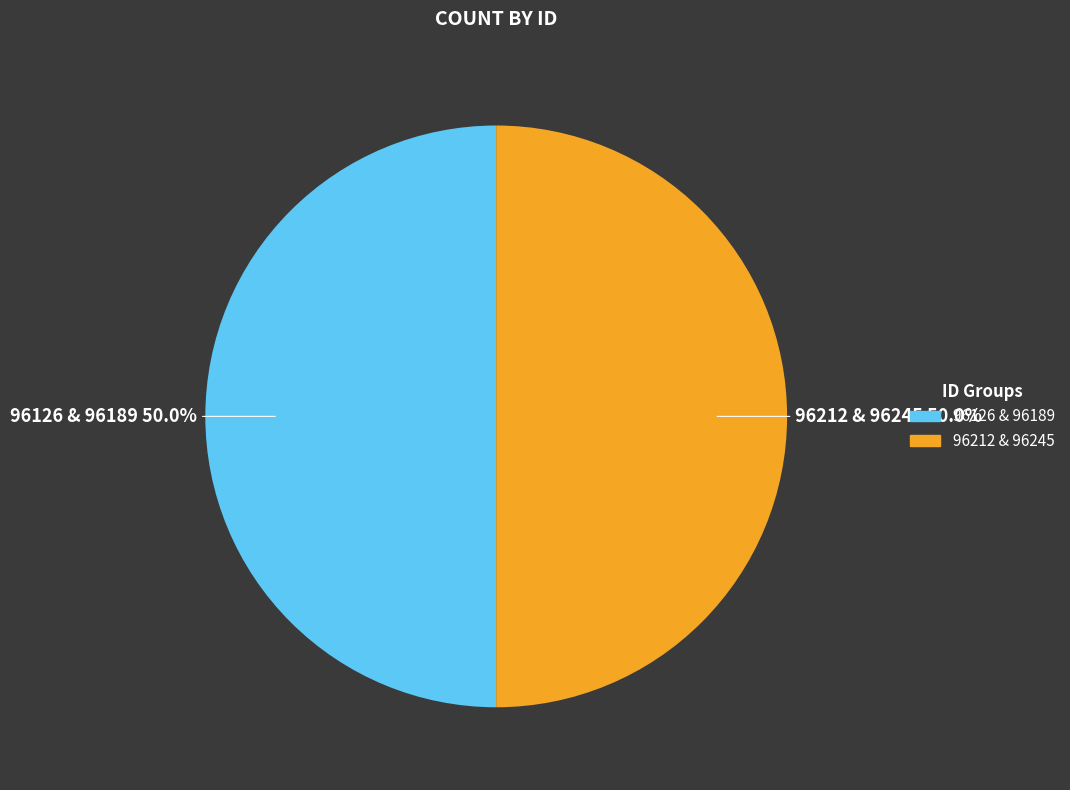

Which slice is the largest?

96189